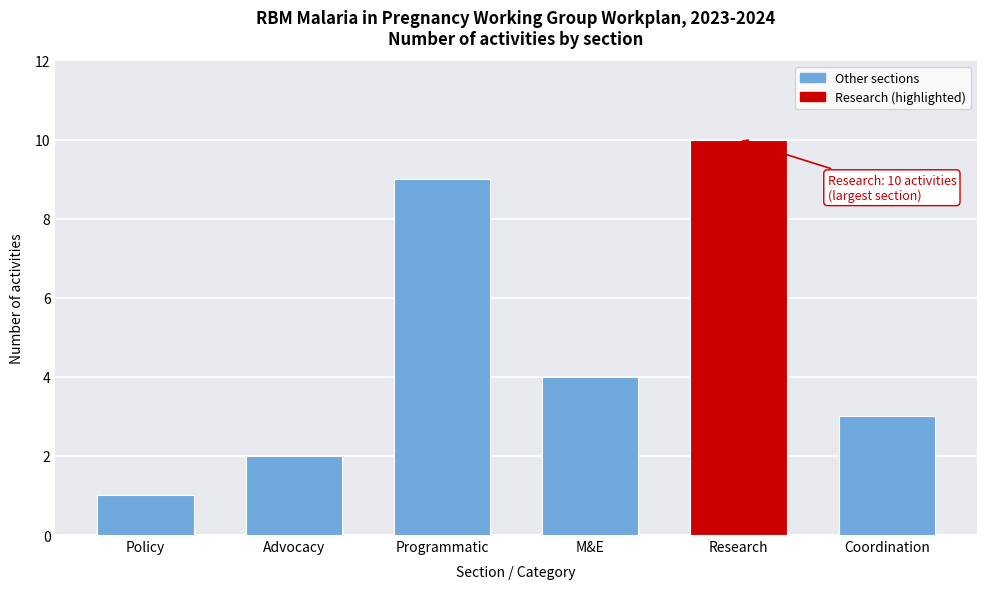

Reading left to right, transcribe all the data shown in this chart.

Policy=1	Advocacy=2	Programmatic=9	M&E=4	Research=10	Coordination=3